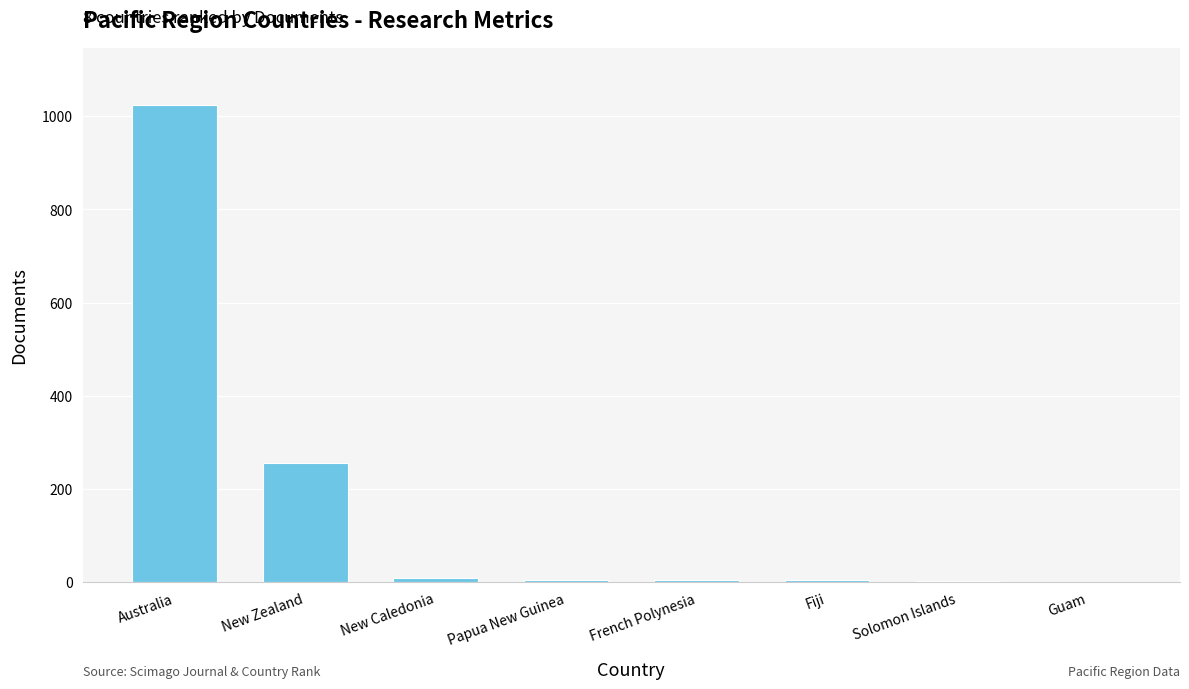

What is the sum of the values at New Zealand and Fiji?

261